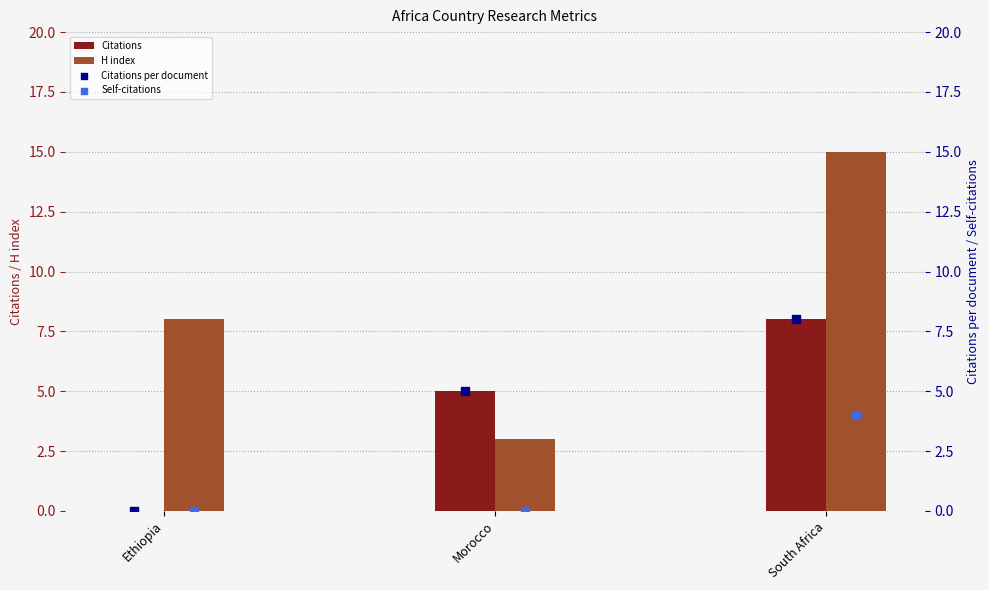

What value does the Citations series have at South Africa?

8